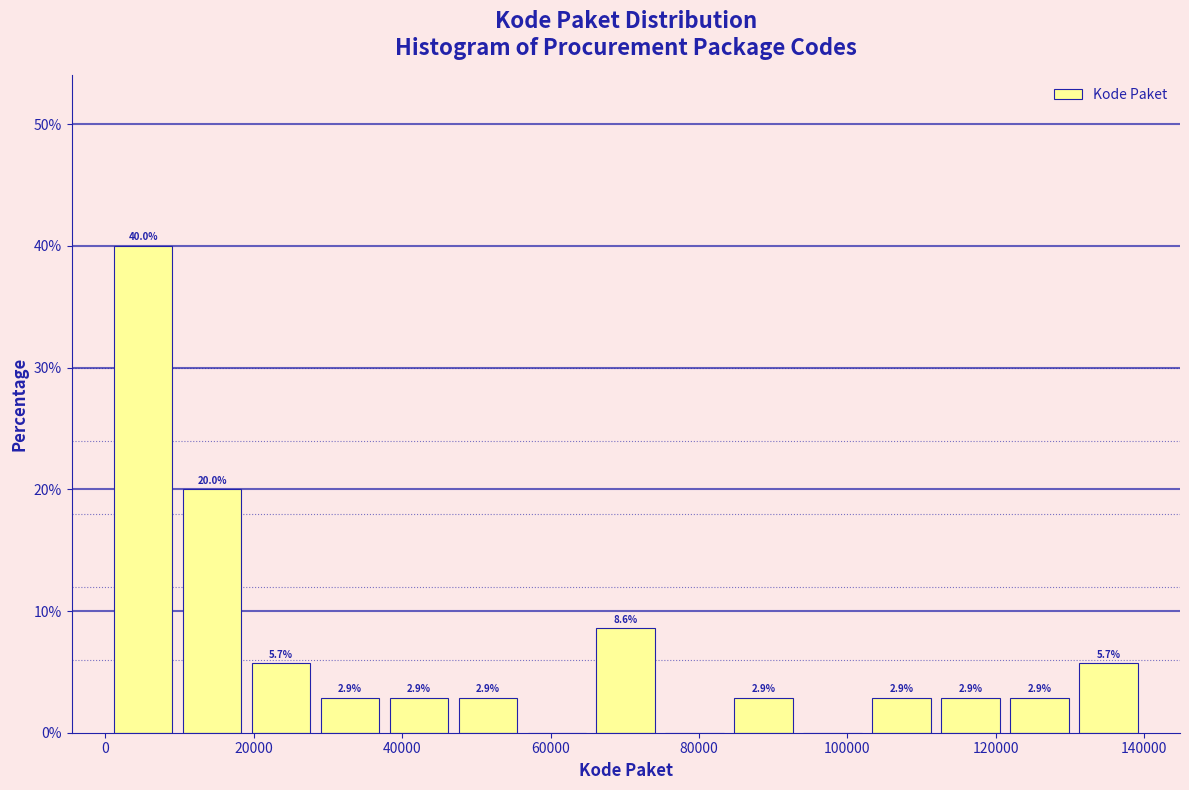

Over which range of the x-axis is the bar tallest?

0 to 10000